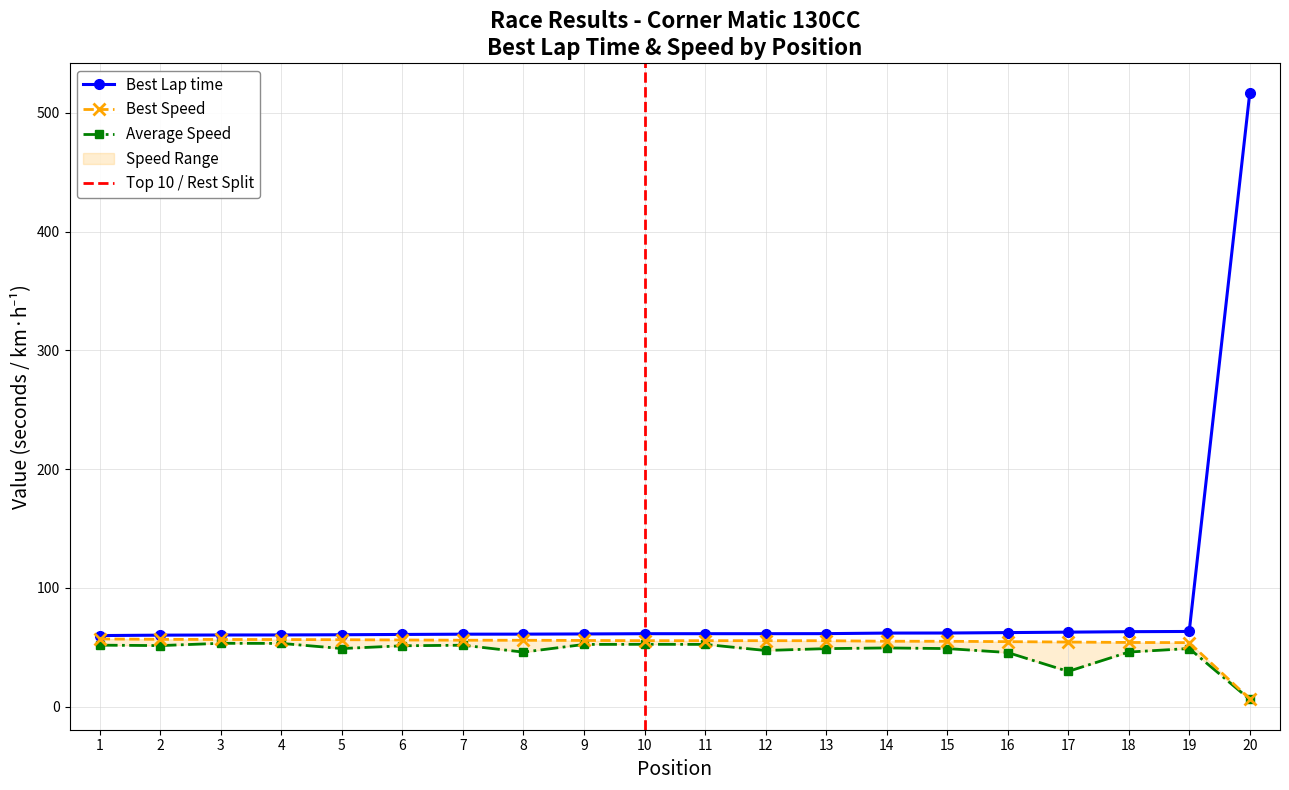

What is the value of the Best Lap time point at the 15th from the left?

62.1